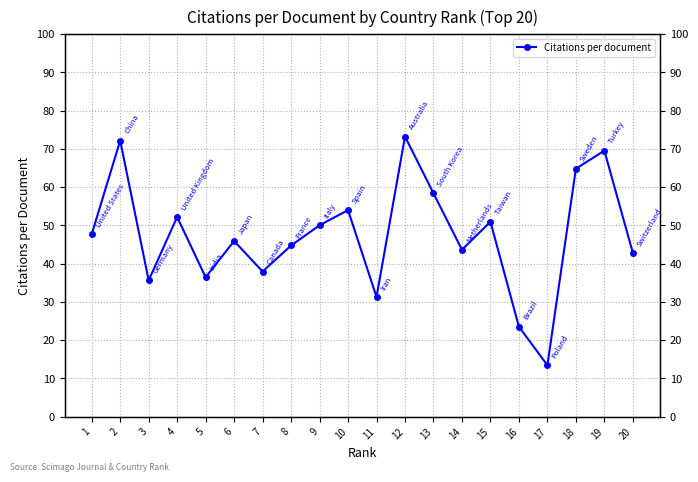

What is the difference between the maximum and minimum values?

59.8